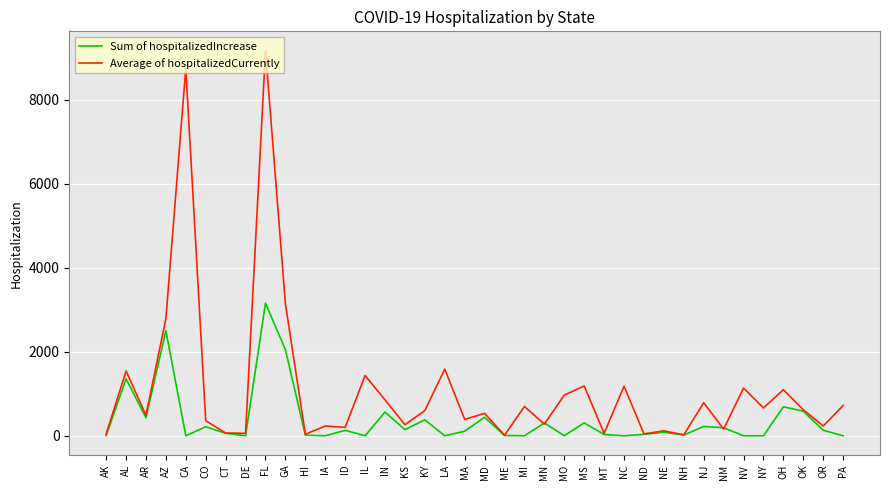

At which category is the sum across all series the highest?

FL